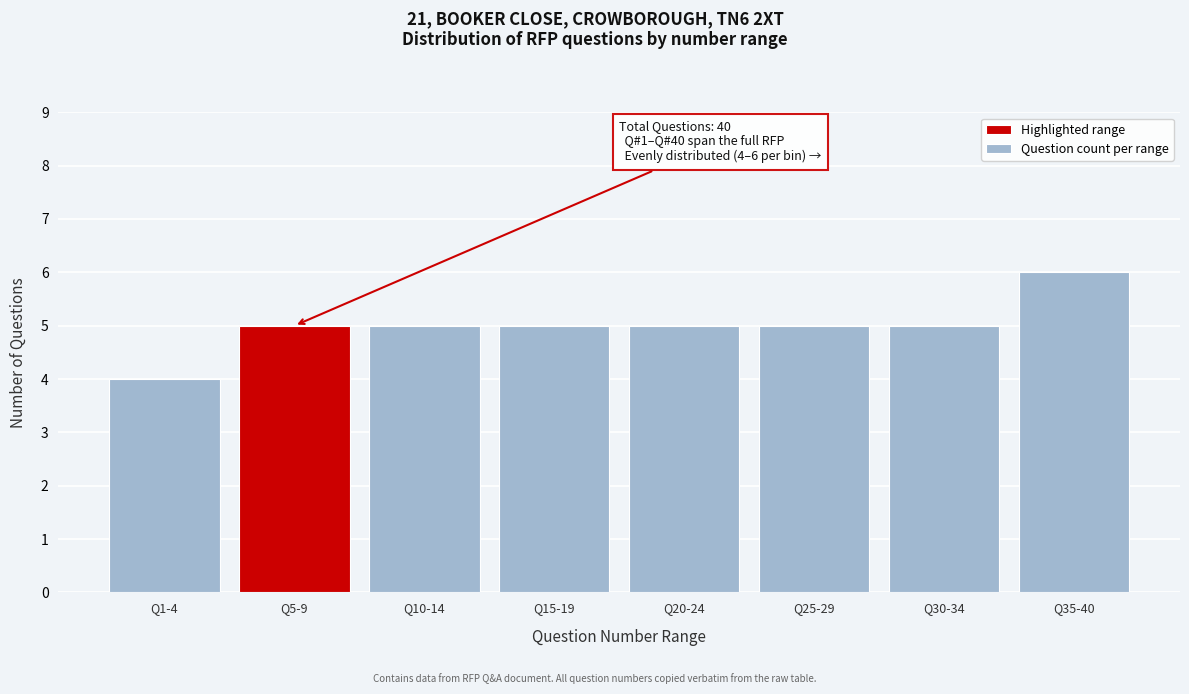

Reading left to right, what are all the values shown in this chart?

Q1-4=4	Q5-9=5	Q10-14=5	Q15-19=5	Q20-24=5	Q25-29=5	Q30-34=5	Q35-40=6